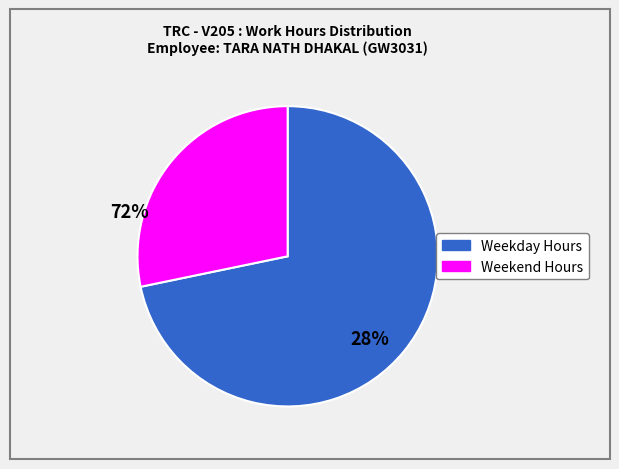

Is there any slice that represents more than half of the pie?

Yes